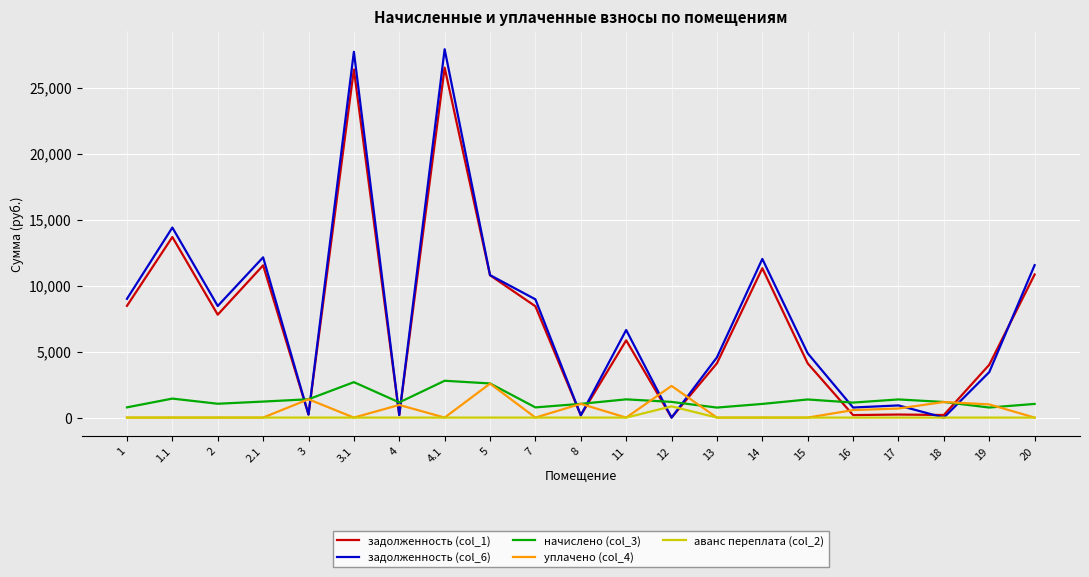

Is it true that задолженность (col_6) equals 39933.8 at 3.1?

False